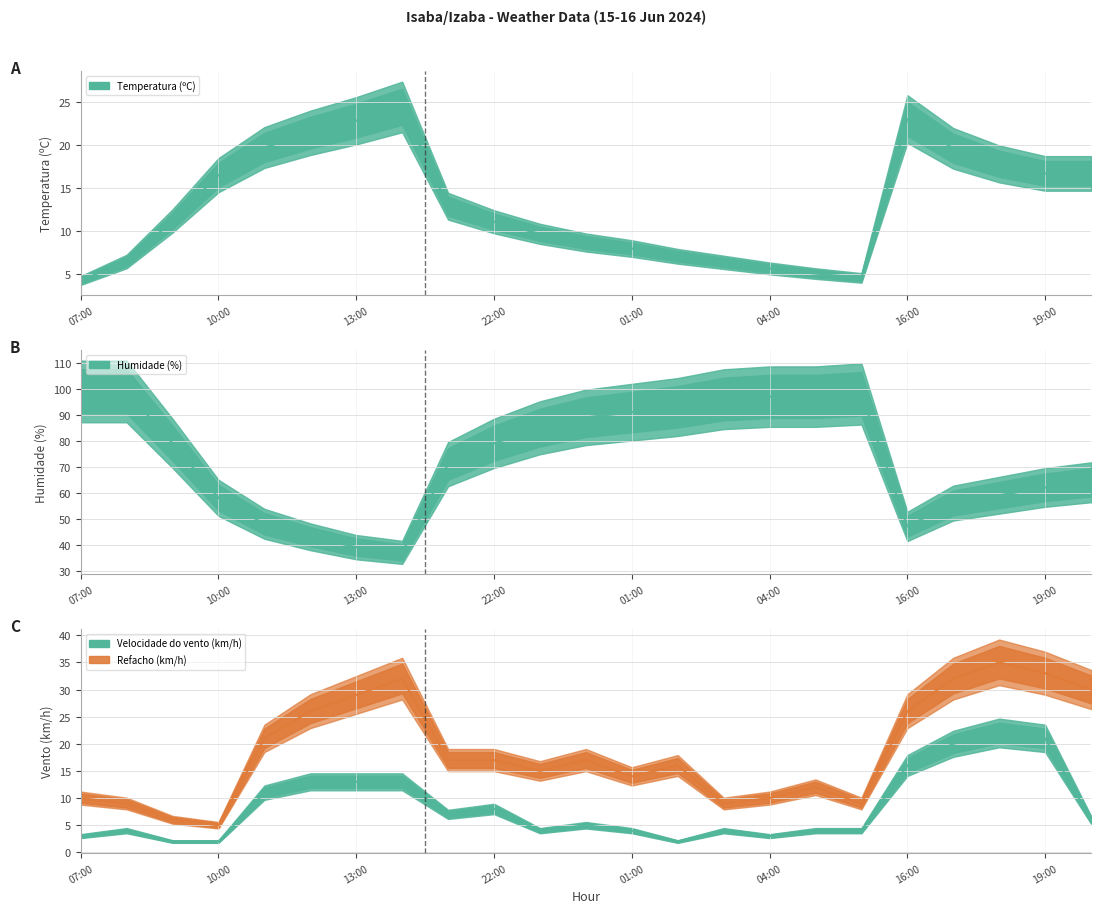

At which category does Humidade (%) reach its first local valley?

14:00